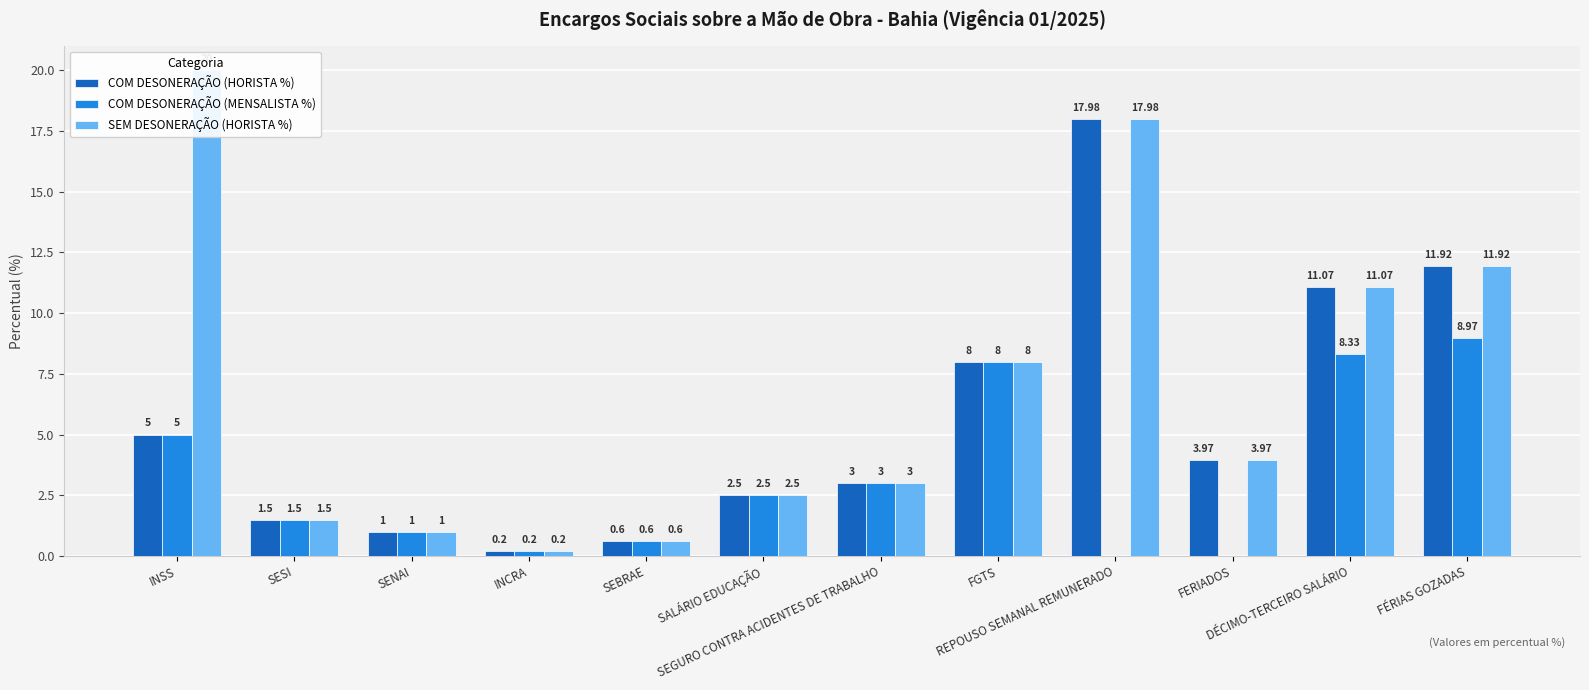

Which category has the highest value in the SEM DESONERAÇÃO (HORISTA %) series?

INSS